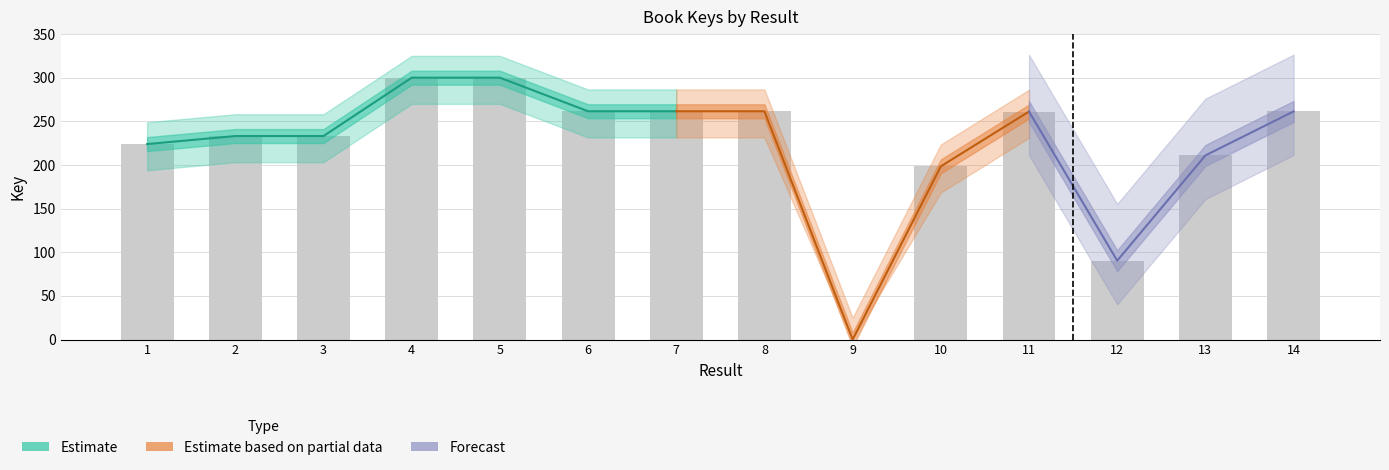

The chart shows a value of 359.7 at 14. True or false?

False